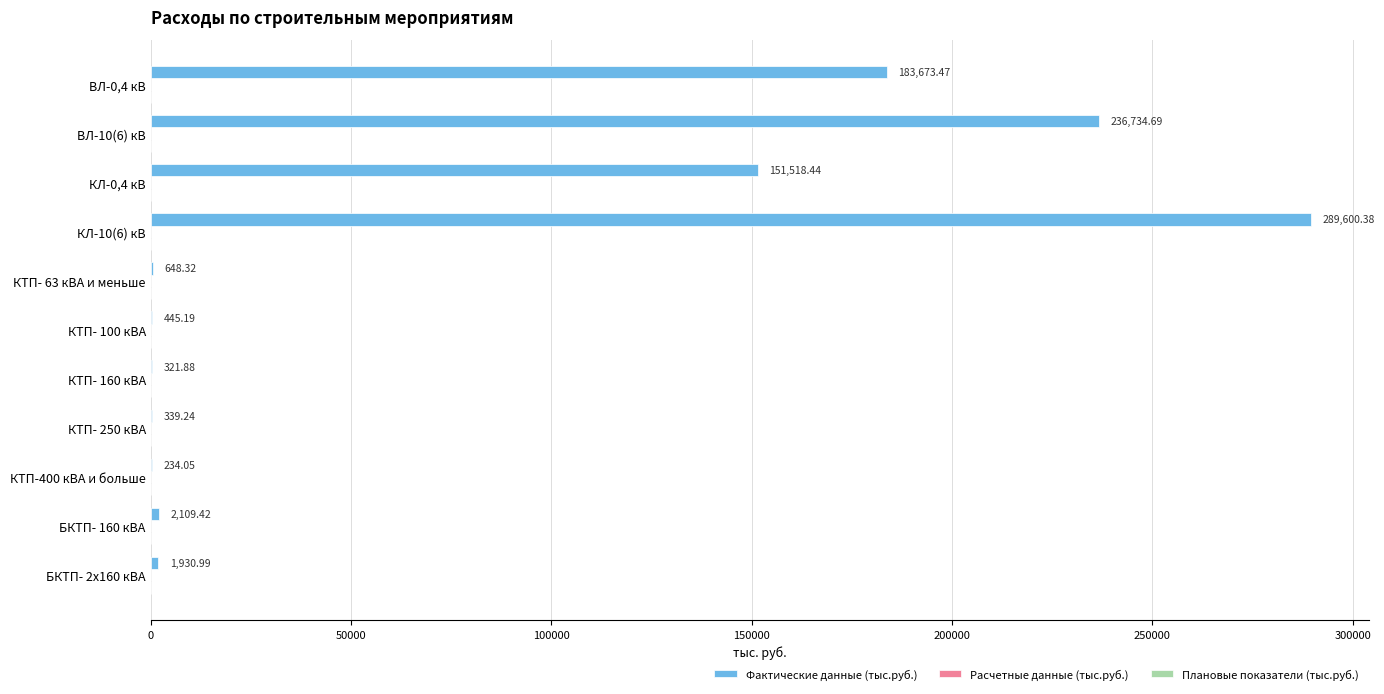

Which has a higher value, КЛ-0,4 кВ or КТП-400 кВА и больше?

КЛ-0,4 кВ